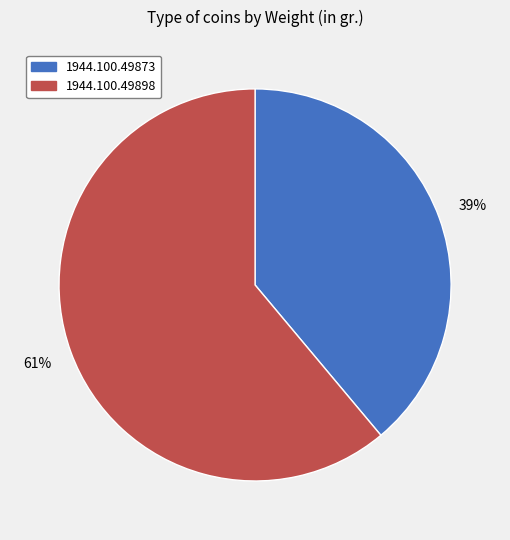

Is it true that 1944.100.49873 is 28% of the pie?

False